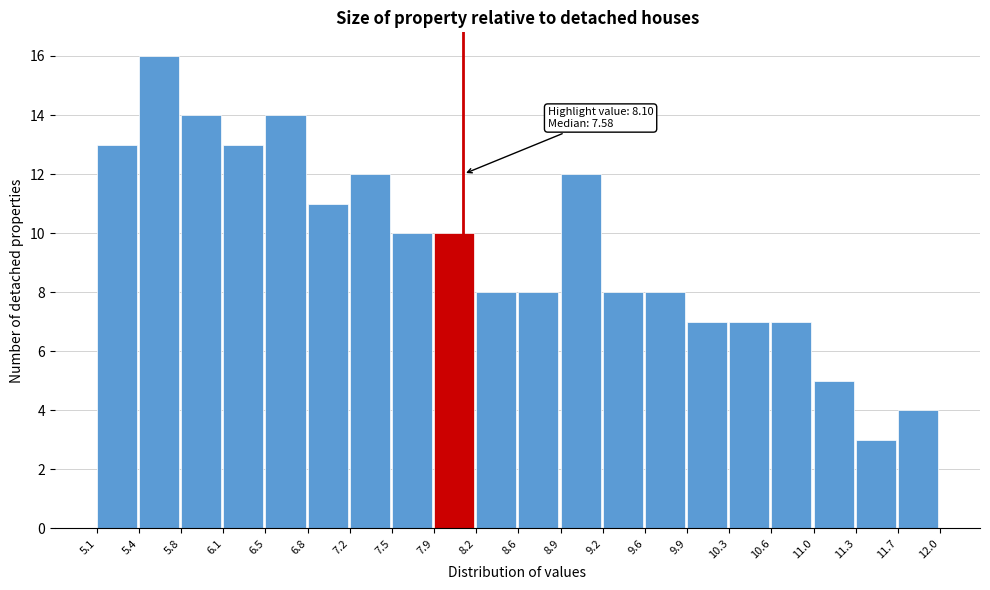

Which range on the x-axis has the tallest bar?

5.4 to 5.8